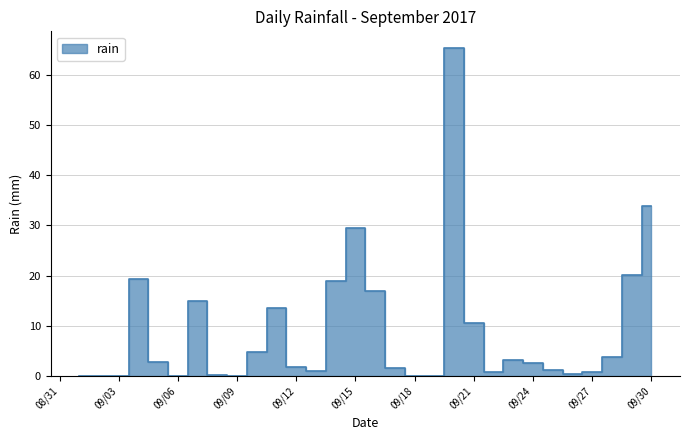

Reading right to left, transcribe all the data shown in this chart.

33.8	20.2	3.8	0.8	0.4	1.2	2.6	3.2	0.8	10.6	65.4	0.0	0.0	1.6	17.0	29.4	19.0	1.0	1.8	13.6	4.8	0.0	0.2	15.0	0.0	2.8	19.4	0.0	0.0	0.0